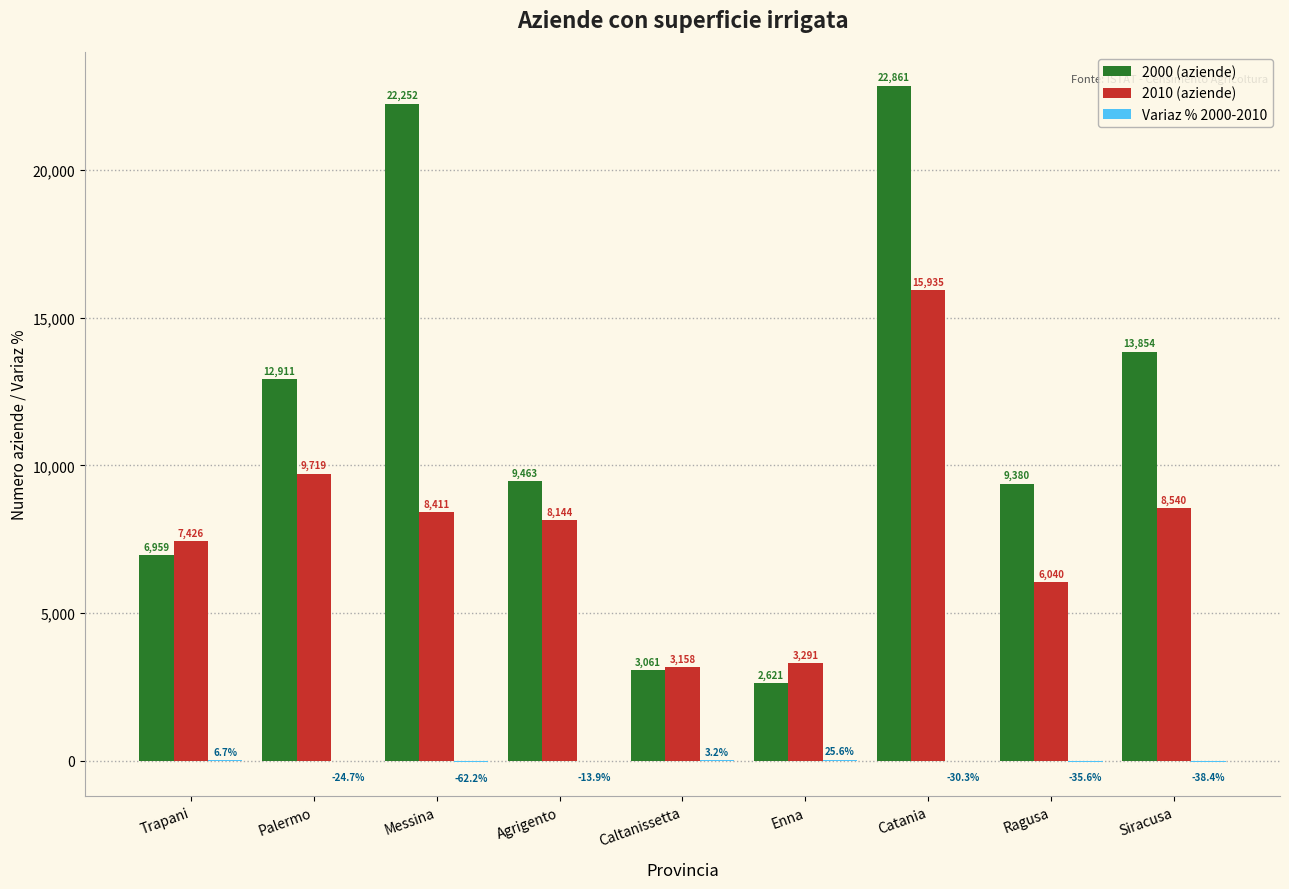

At which category is the sum across all series the highest?

Catania